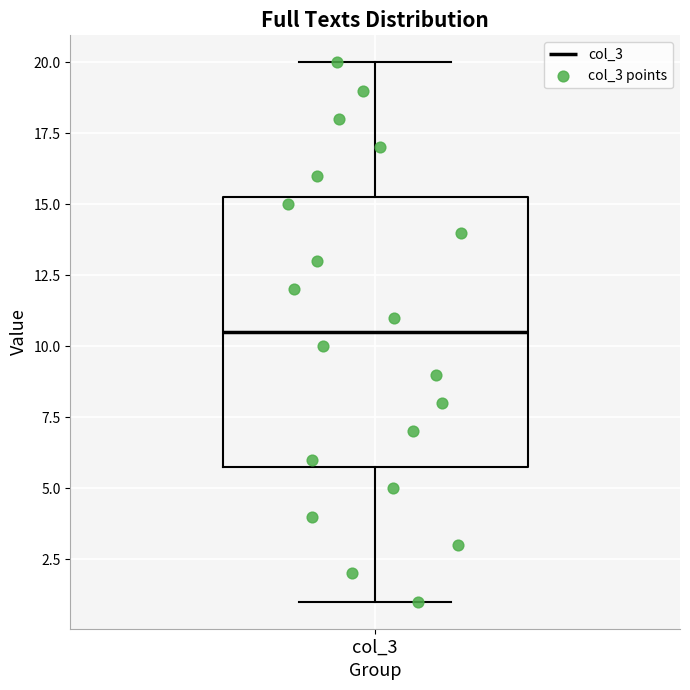

Where is the upper edge of the box for col_3 on the y-axis? The values are not printed on the chart, so give them approximately, as read against the axis.

15.5